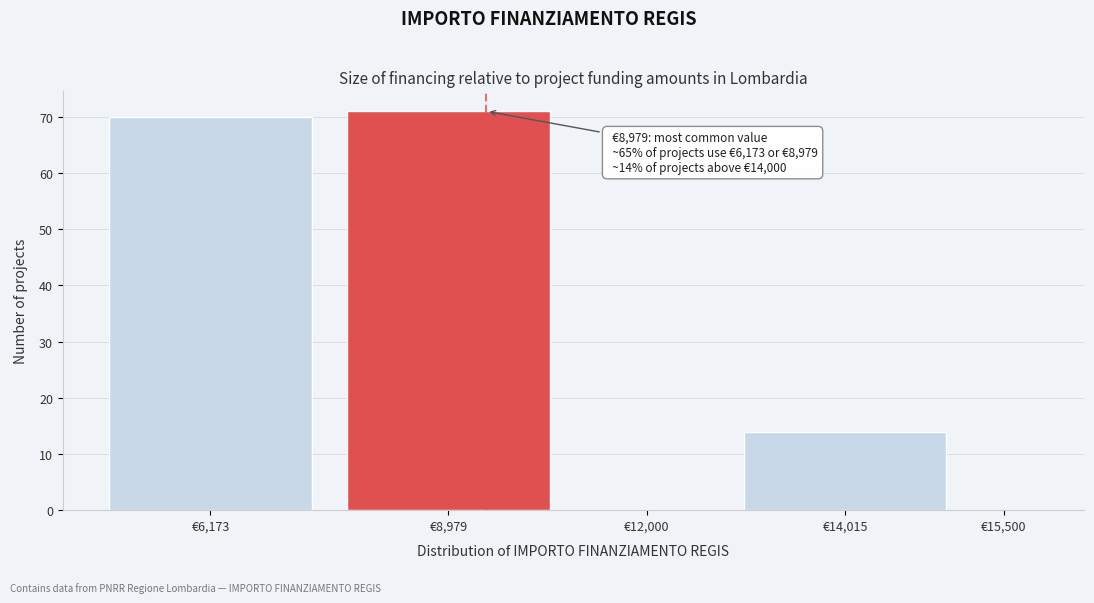

Reading right to left, extract all data points from this chart.

€15,500=0	€14,015=14	€12,000=0	€8,979=71	€6,173=70